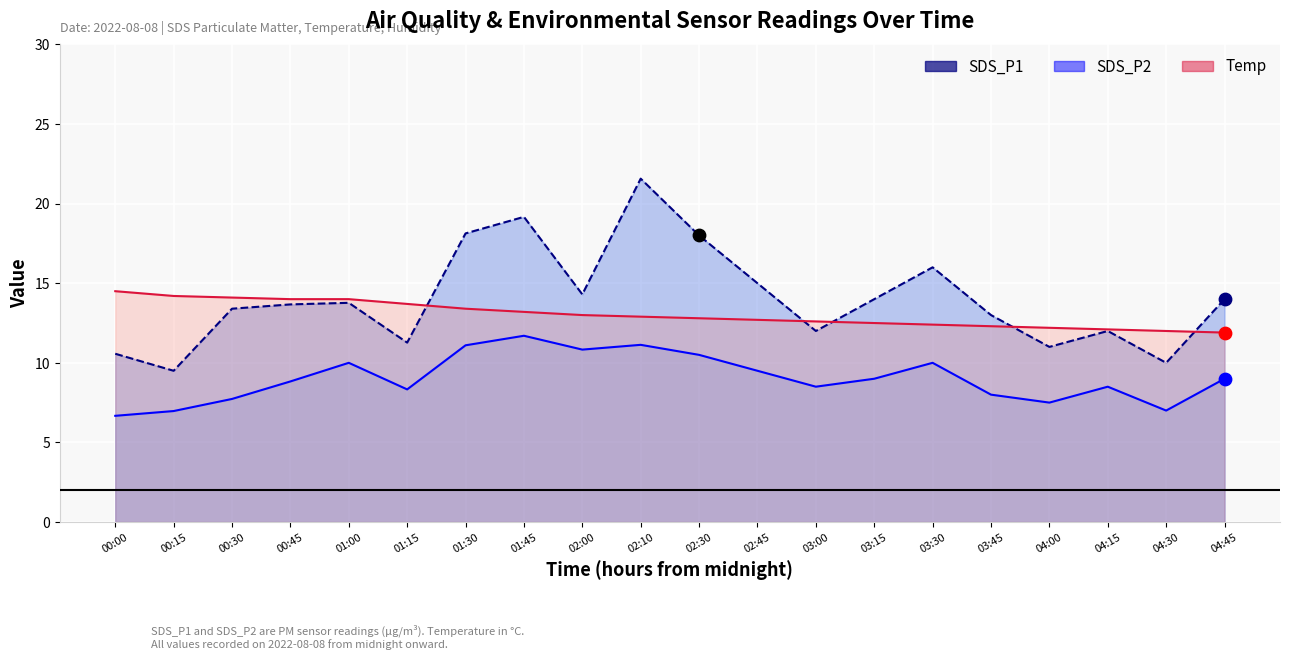

Which series reaches the maximum Y coordinate?

SDS_P1